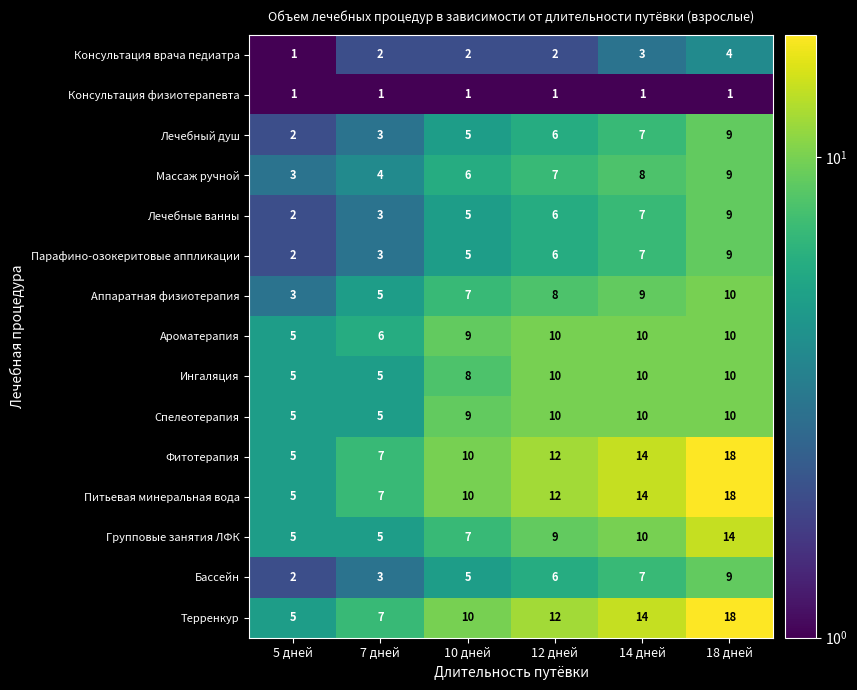

True or false: Спелеотерапия has a value of 10 at 12 дней.

True